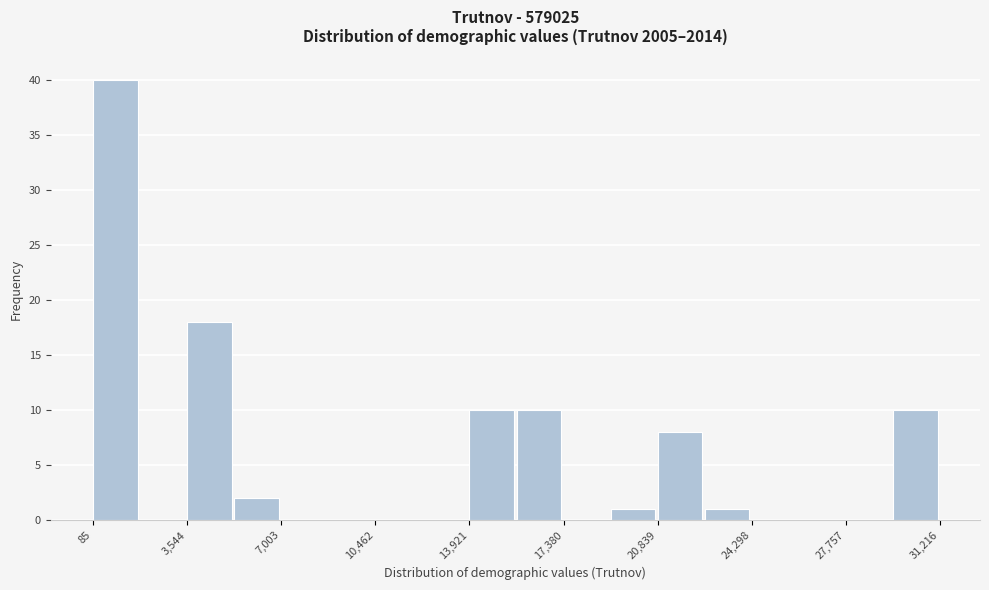

Read against the x-axis, roughly where is the centre of the tallest bar?

1000